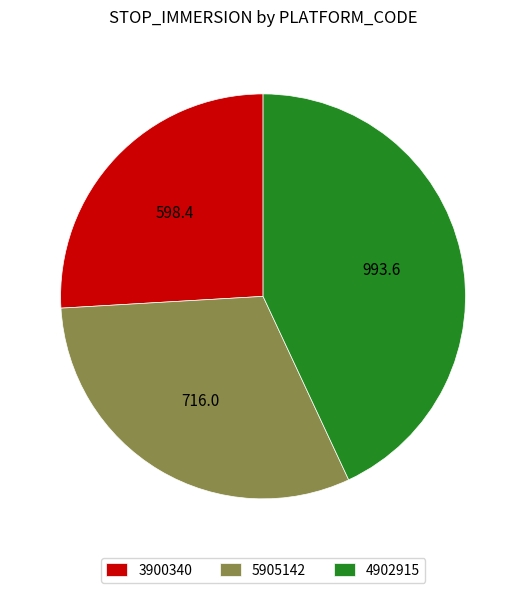

How many segments does this pie chart have?

3